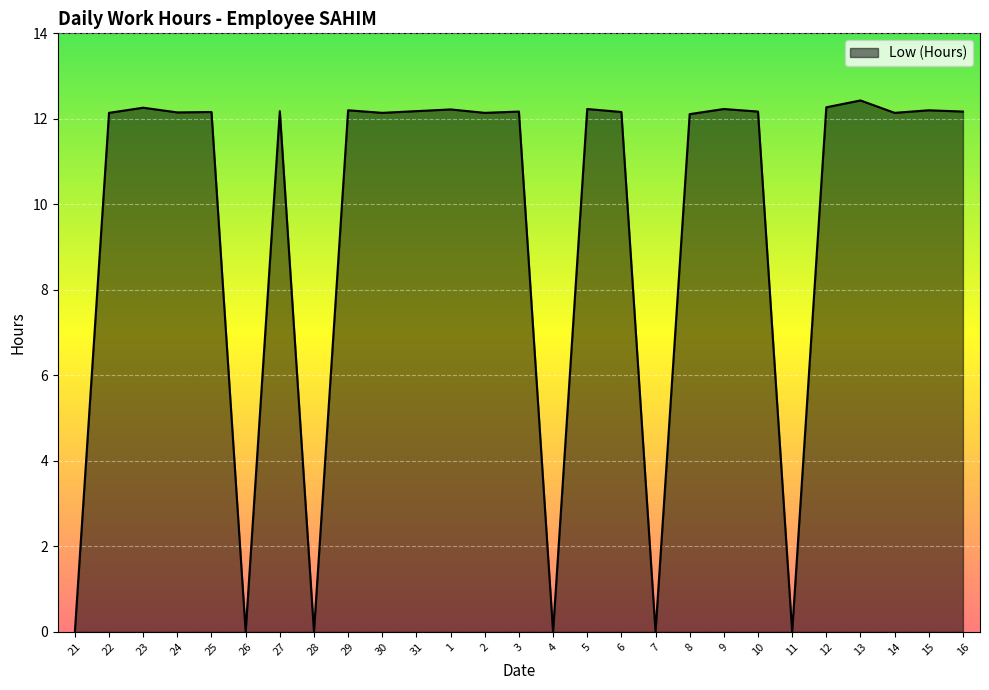

What is the greatest value displayed?

12.4